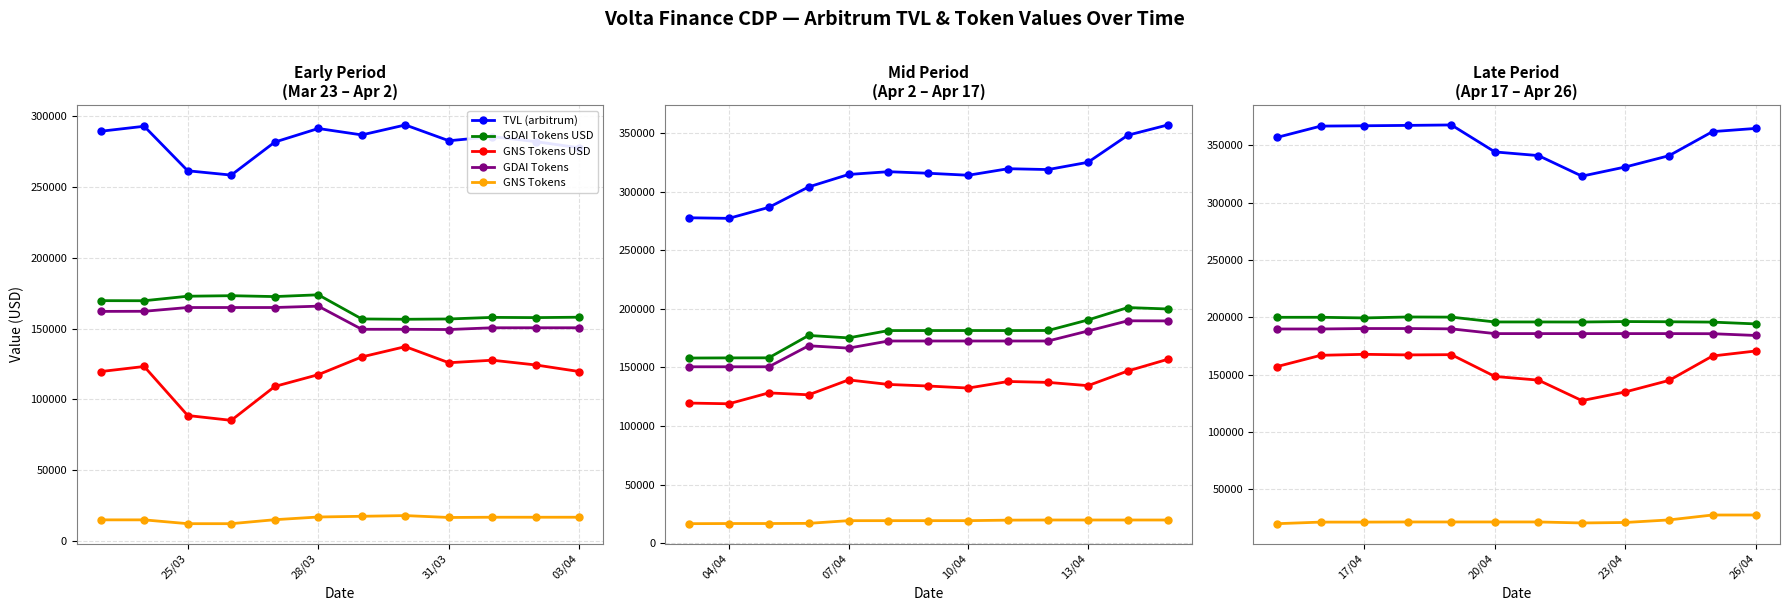

Where is TVL (arbitrum) nearest to the value 345351?

20/04